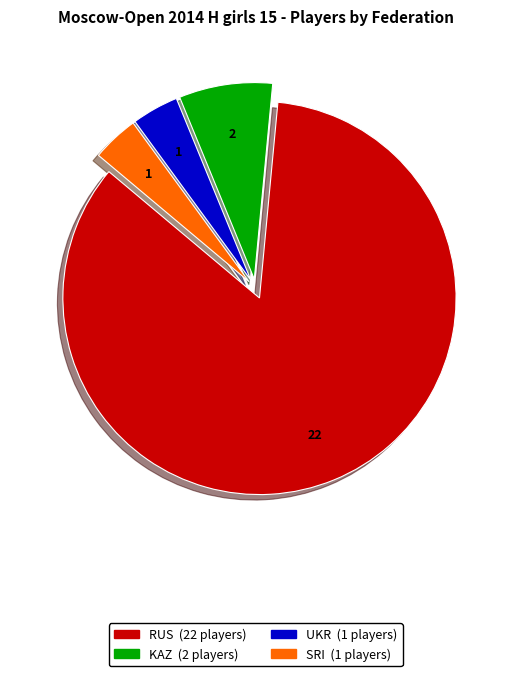

Which slice is the largest?

RUS